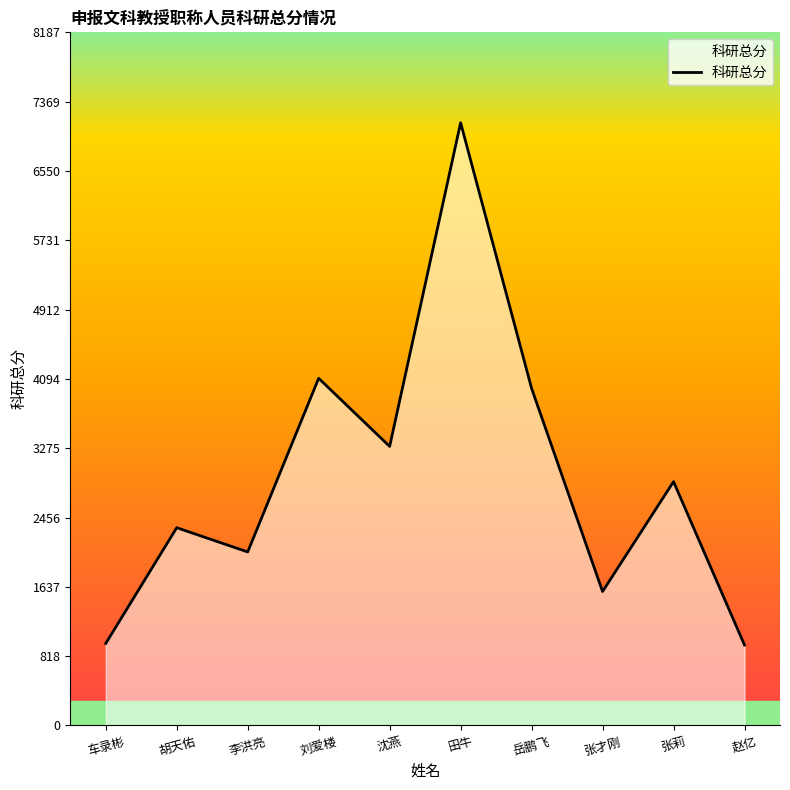

What is the average value?

2926.7